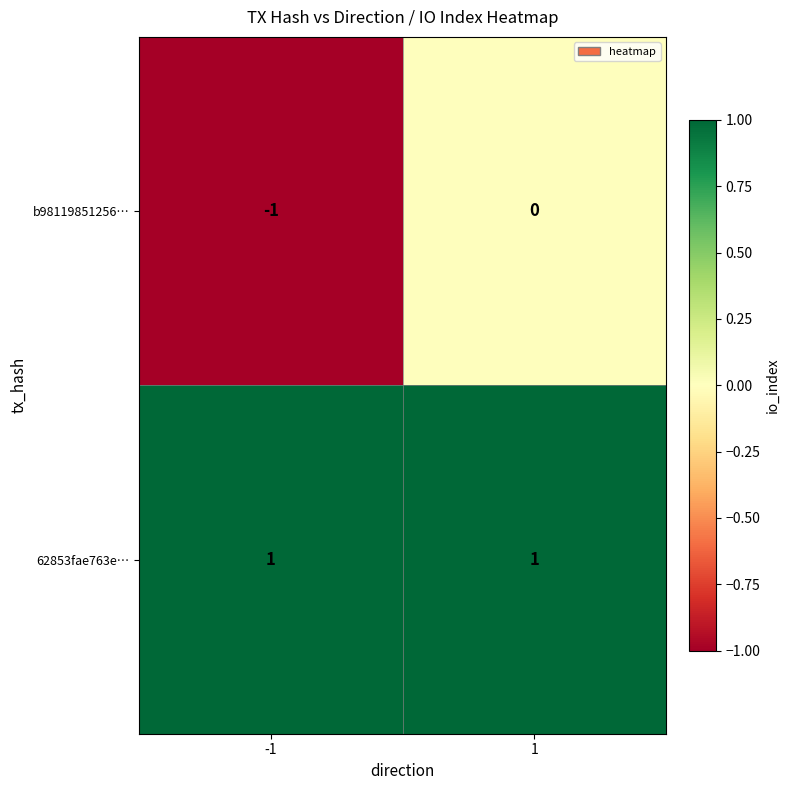

Rank the categories by b98119851256… value from lowest to highest.

-1, 1